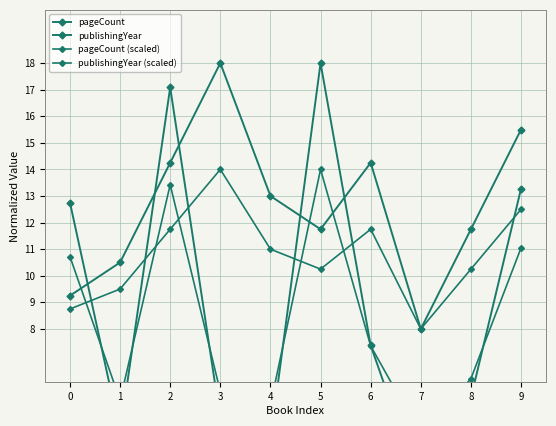

How many data points in pageCount (scaled) are less than 7?

5